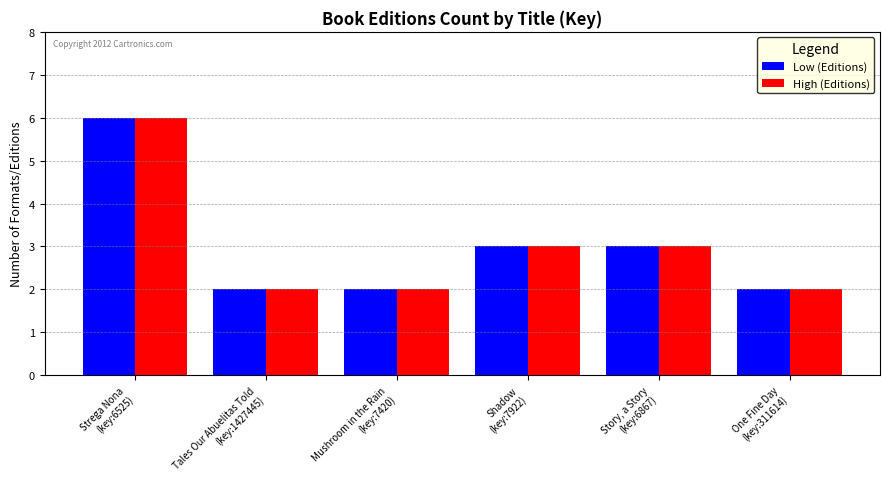

What is the difference between the maximum and minimum values in the Low (Editions) series?

4